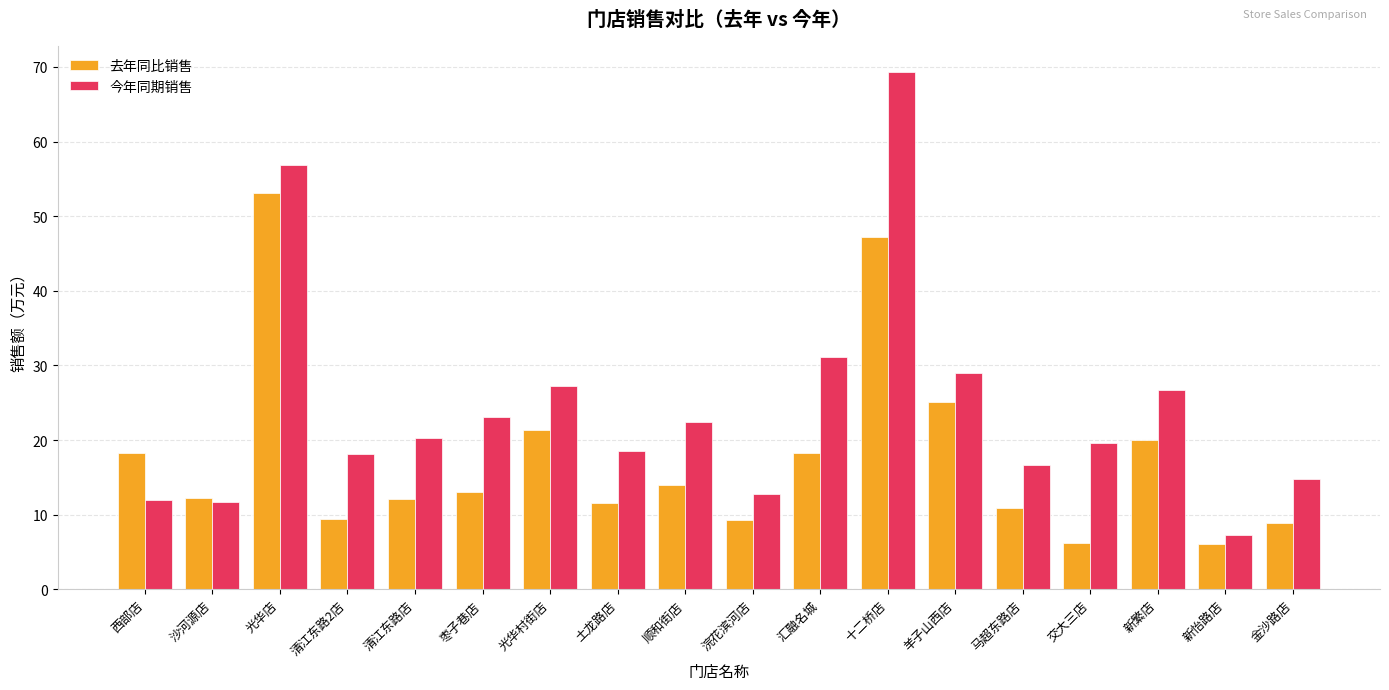

Which category has the highest value across all series?

十二桥店